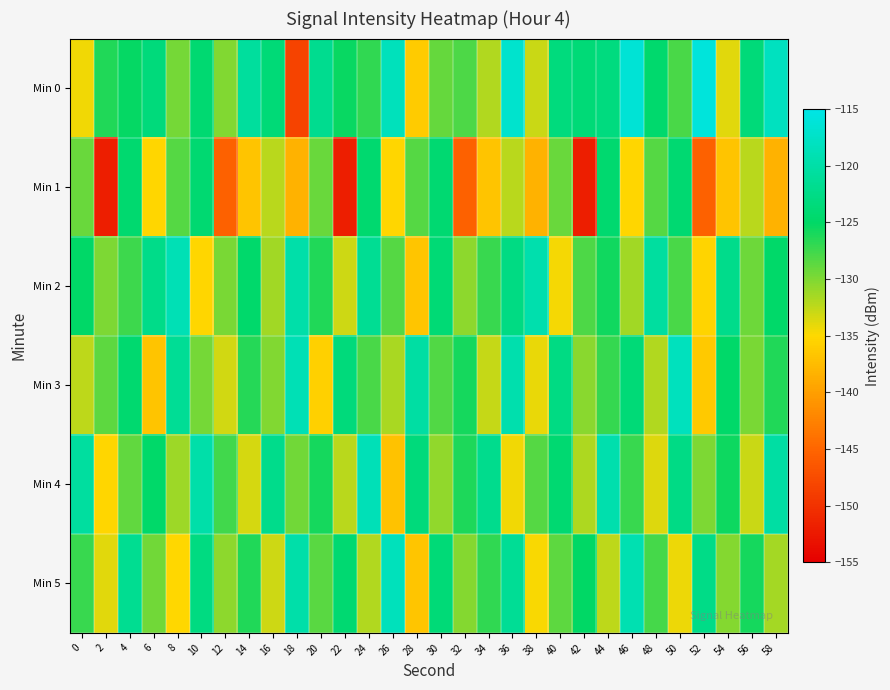

Rank the series by their maximum value, from highest to lowest.

Min 0, Min 3, Min 5, Min 4, Min 2, Min 1